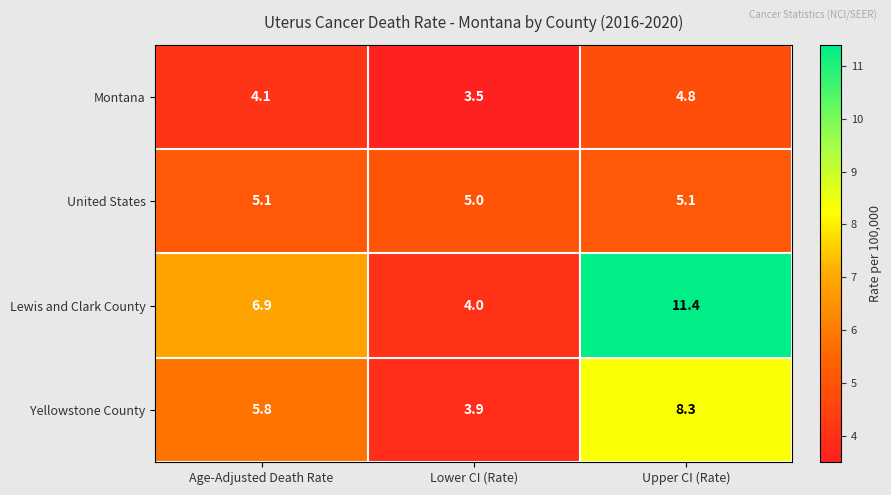

Reading left to right, extract all data points from this chart.

Montana: Age-Adjusted Death Rate=4.1	Lower CI (Rate)=3.5	Upper CI (Rate)=4.8
United States: Age-Adjusted Death Rate=5.1	Lower CI (Rate)=5.0	Upper CI (Rate)=5.1
Lewis and Clark County: Age-Adjusted Death Rate=6.9	Lower CI (Rate)=4.0	Upper CI (Rate)=11.4
Yellowstone County: Age-Adjusted Death Rate=5.8	Lower CI (Rate)=3.9	Upper CI (Rate)=8.3